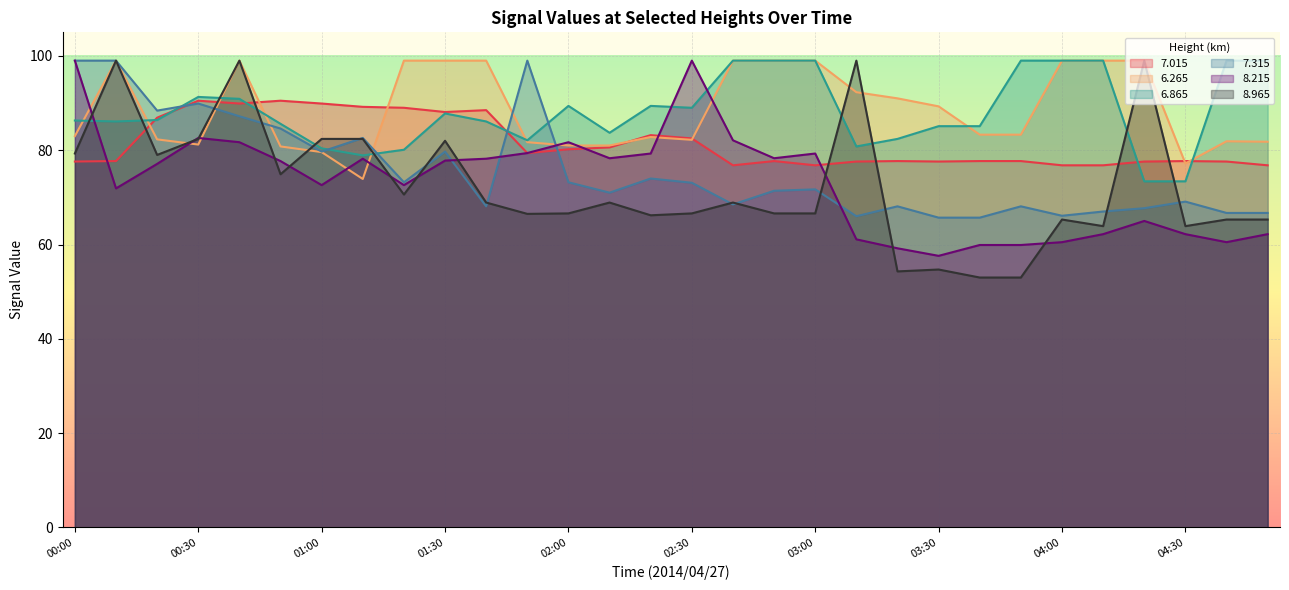

Where do   8.965 and   6.265 first cross each other?

00:20 and 00:30